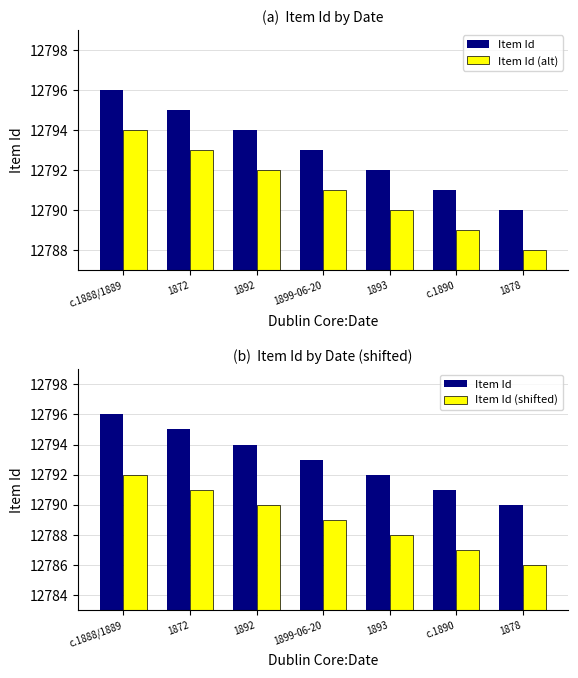

True or false: Item Id has a value of 21327 at 1892.

False